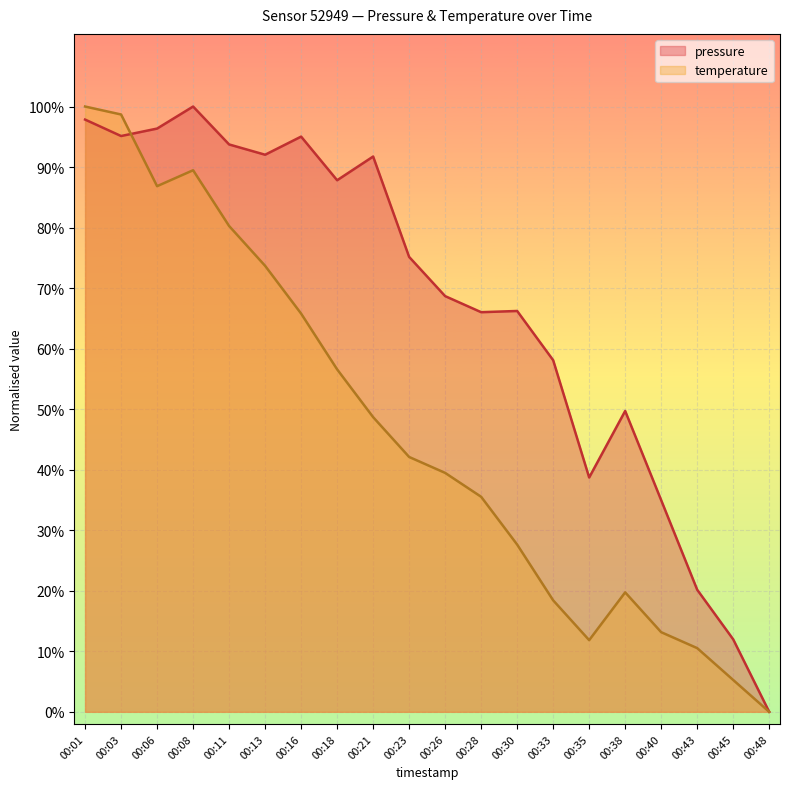

Which series has the largest total across all categories?

pressure